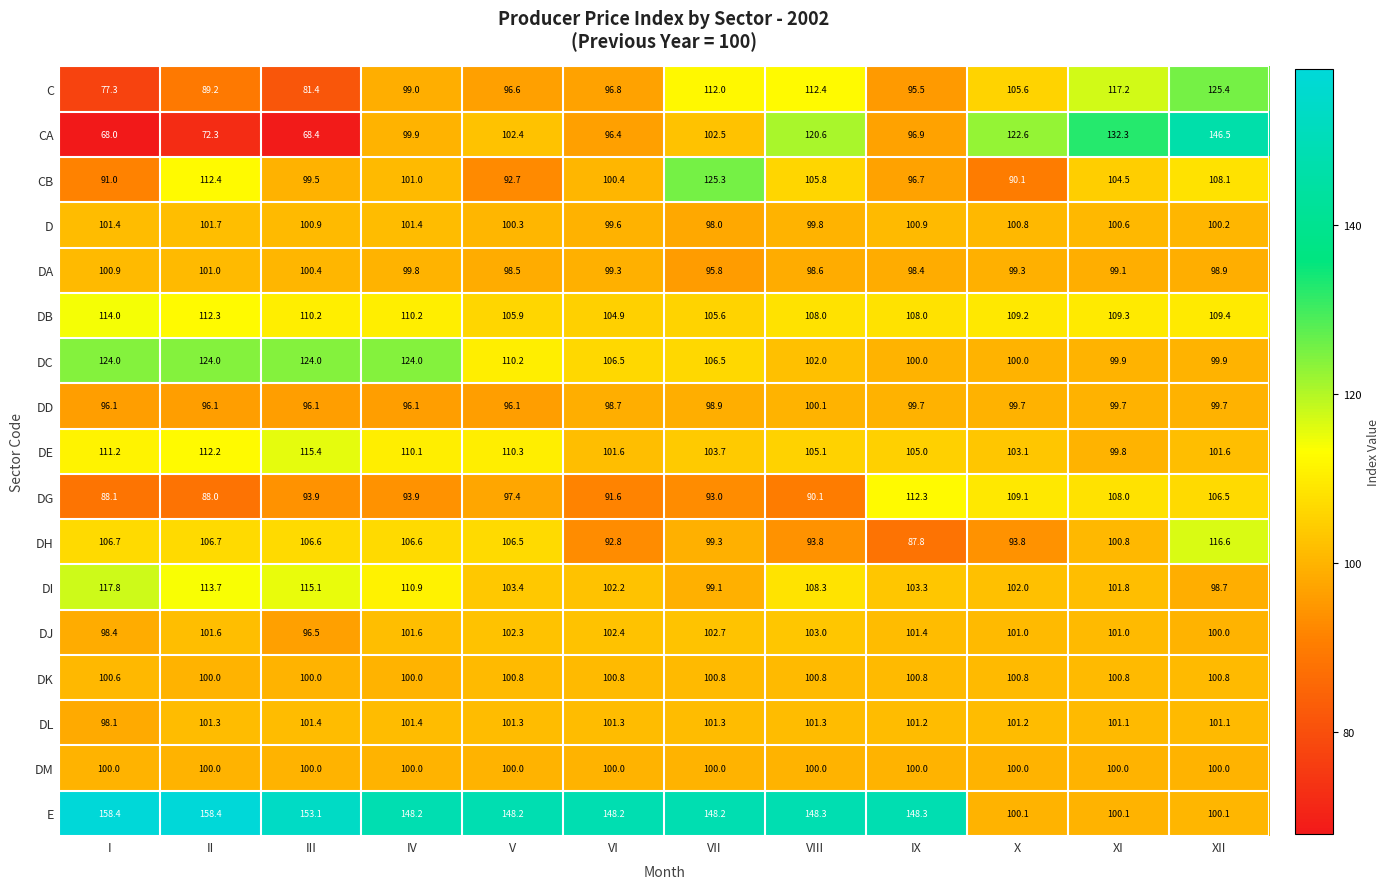

List the series in order of their peak value, lowest first.

DM, DD, DK, DA, DL, D, DJ, DG, DB, DE, DH, DI, DC, CB, C, CA, E